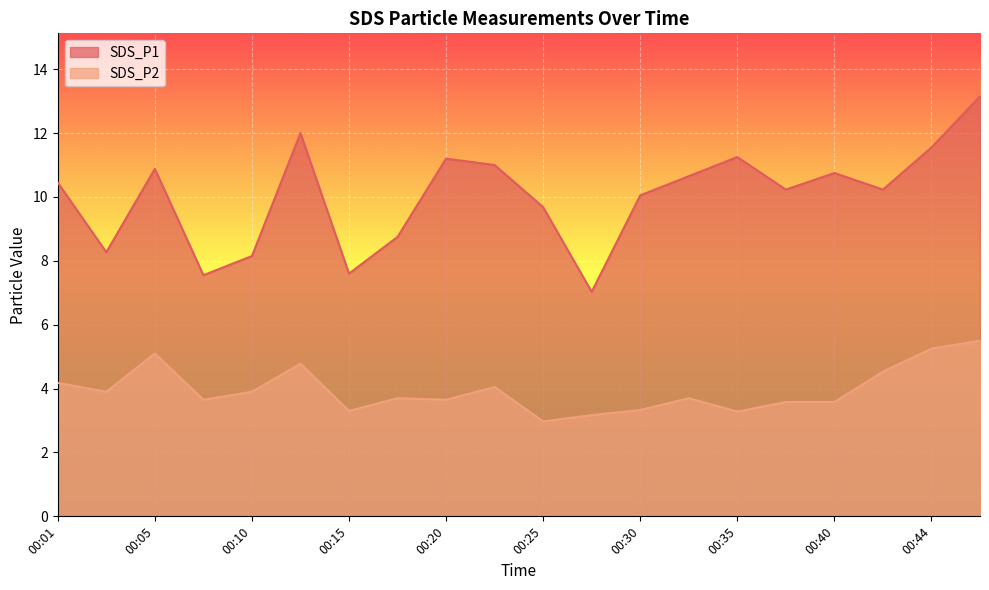

What is the value of the SDS_P2 point at the 5th from the left?

3.9